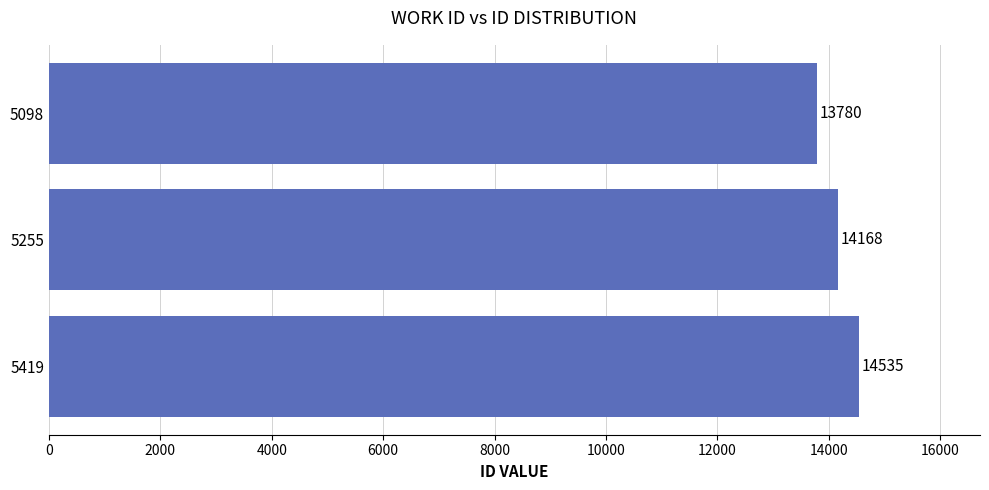

Rank the categories by value from highest to lowest.

5419, 5255, 5098